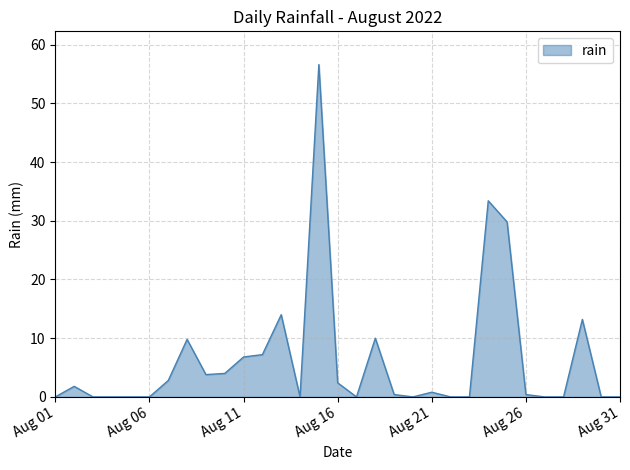

What is the maximum value shown in the chart?

56.6